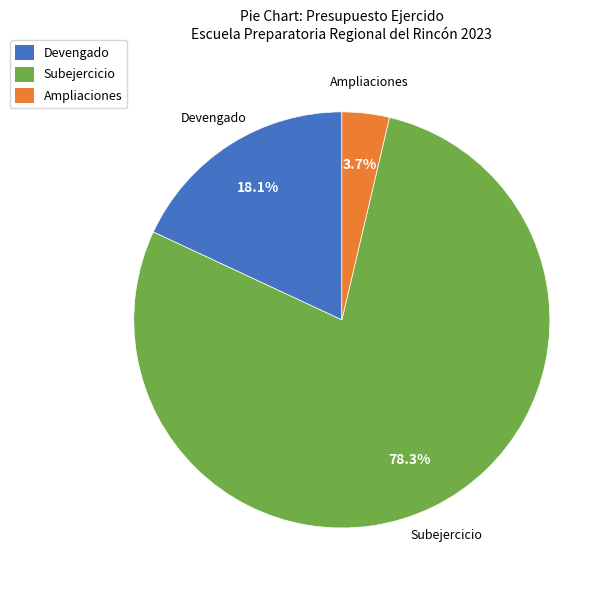

What is the majority slice?

Subejercicio